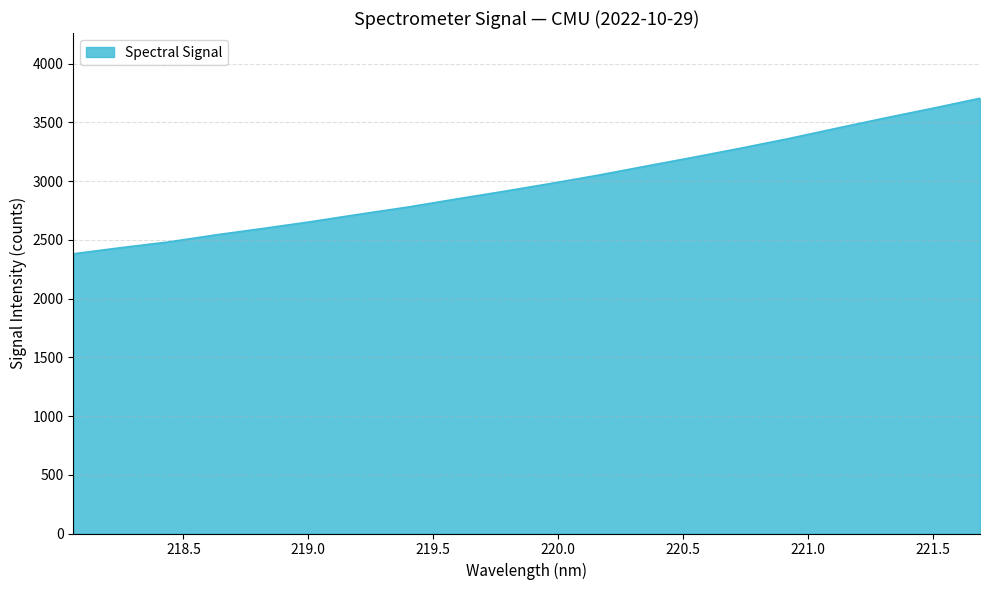

What is the difference between the maximum and minimum values?

1324.1